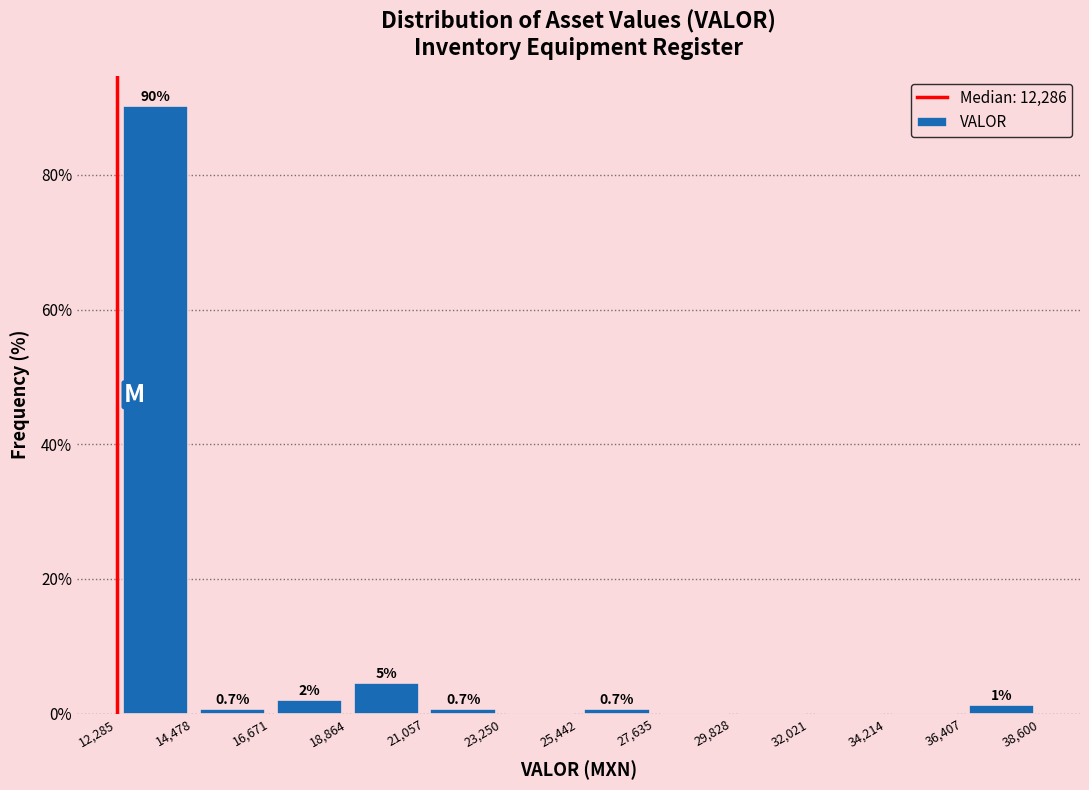

Which range on the x-axis has the tallest bar?

12,285 to 14,478